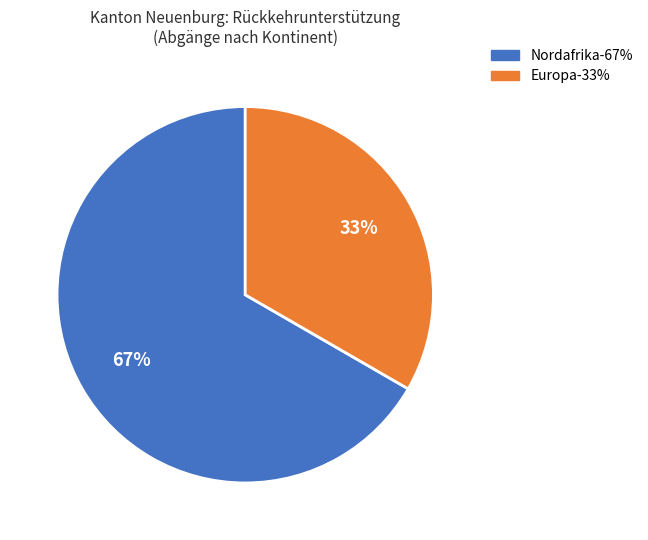

Does any single category account for the majority?

Yes